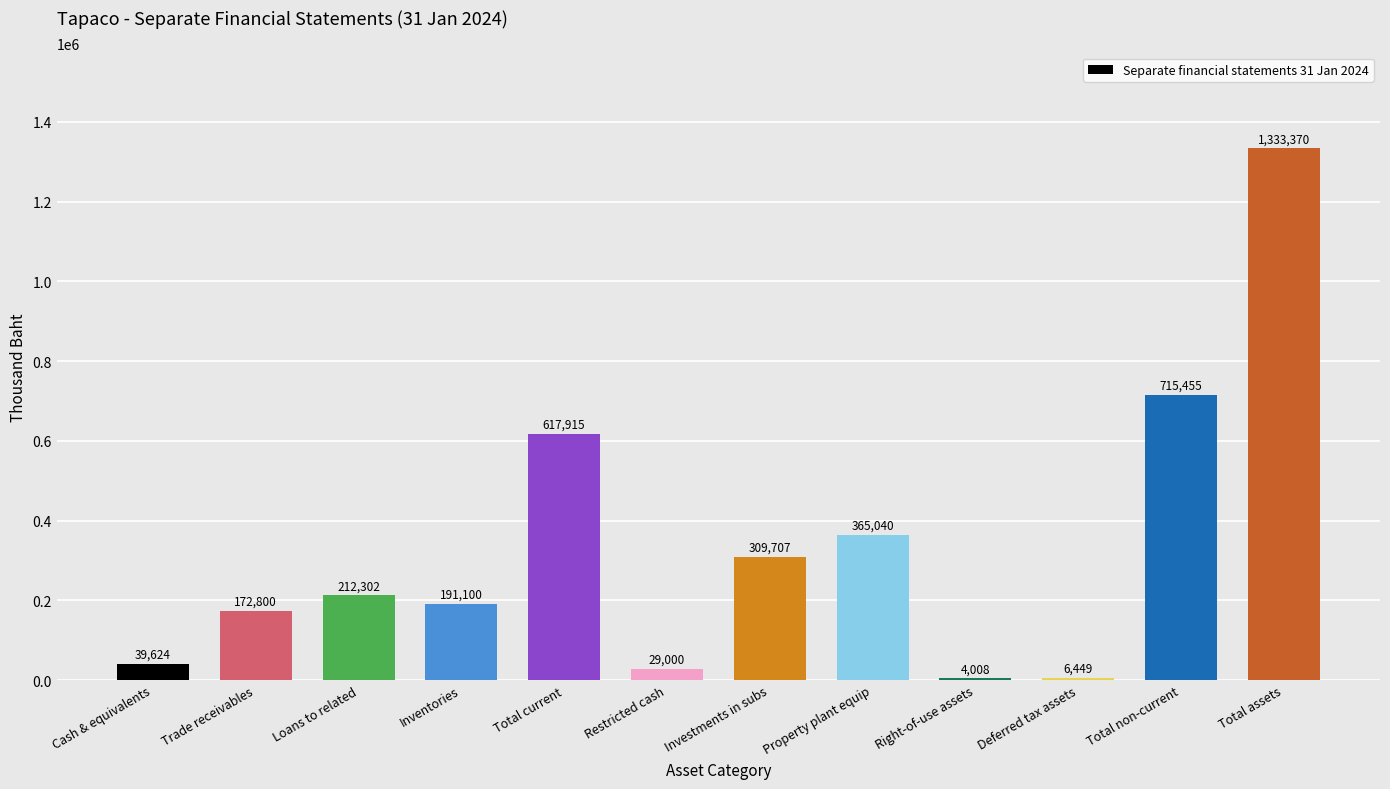

What is the sum of the values at Deferred tax assets and Total non-current?

721904